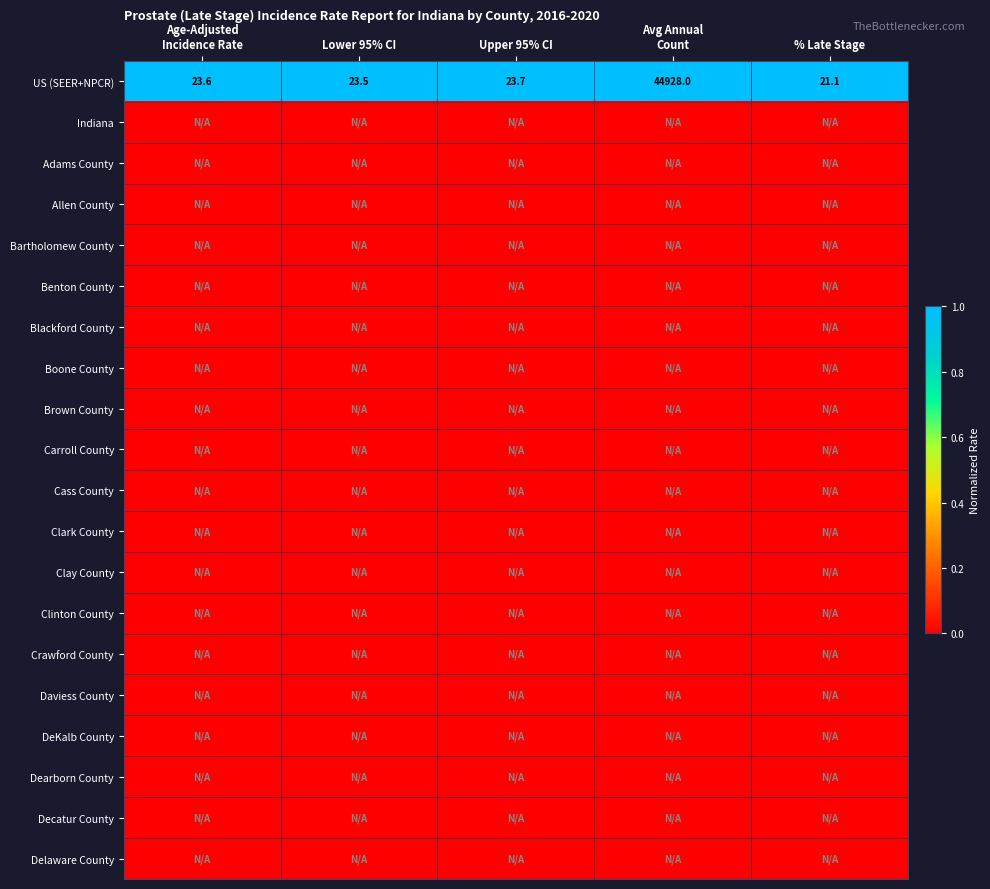

At Avg Annual Count, list the series in order from smallest to largest.

Indiana, Adams County, Allen County, Bartholomew County, Benton County, Blackford County, Boone County, Brown County, Carroll County, Cass County, Clark County, Clay County, Clinton County, Crawford County, Daviess County, DeKalb County, Dearborn County, Decatur County, Delaware County, US (SEER+NPCR)